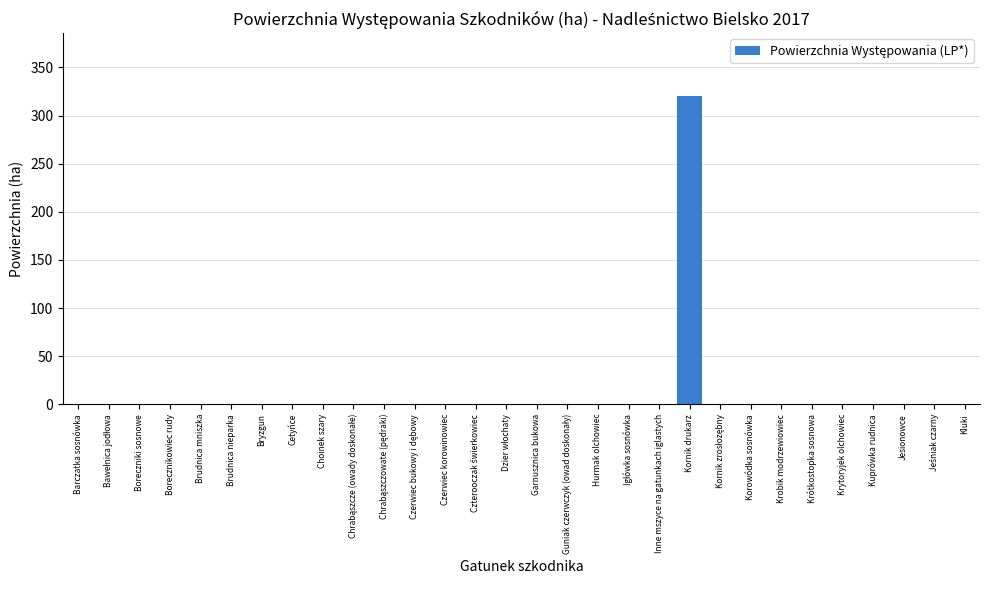

What is the maximum value shown in the chart?

320.6